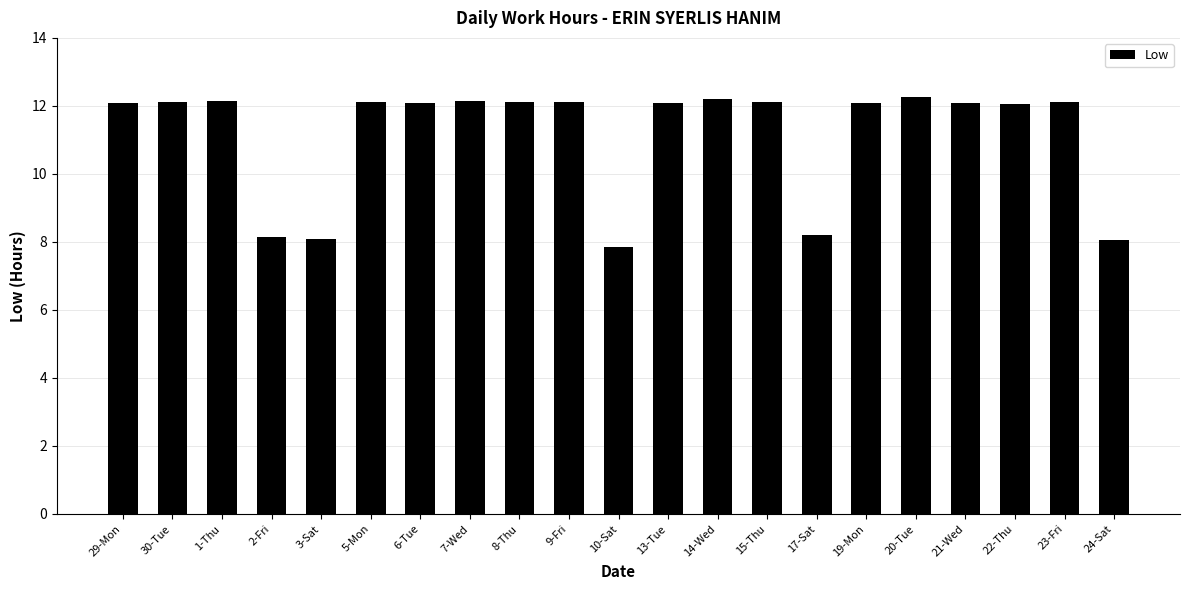

Does the chart contain any negative values?

No